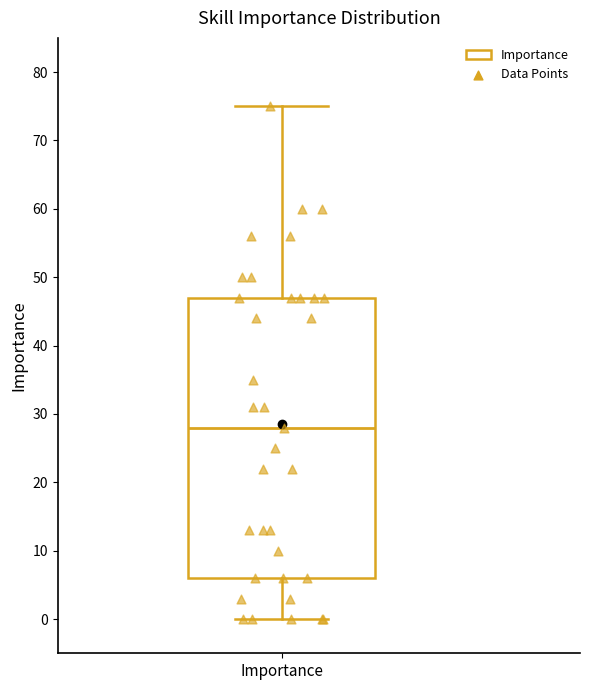

Where does the median line of the box for Importance sit on the y-axis? The values are not printed on the chart, so give them approximately, as read against the axis.

28